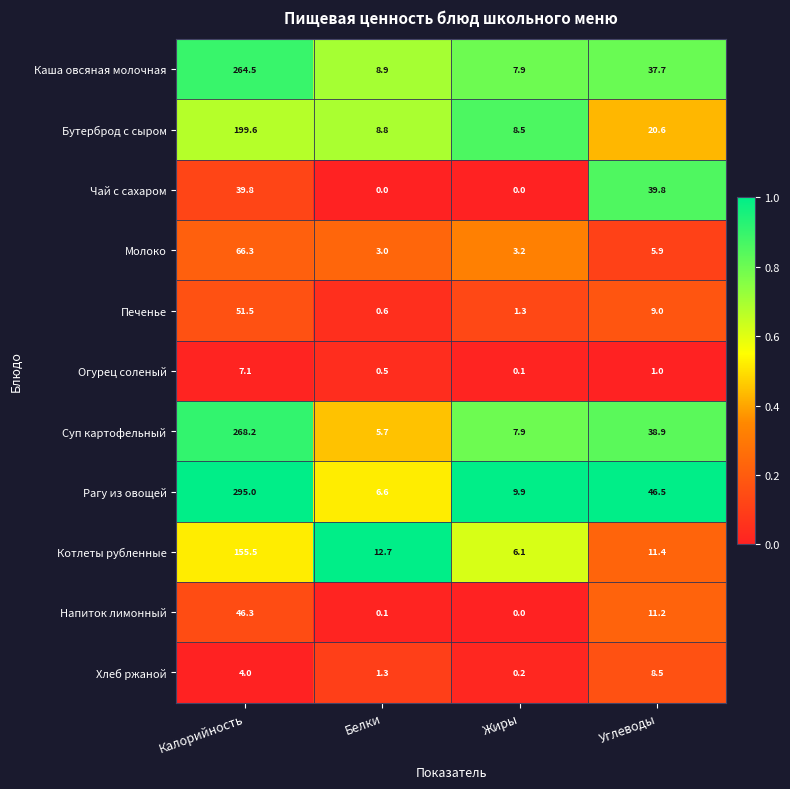

At which label does Суп картофельный first exceed 38?

Калорийность